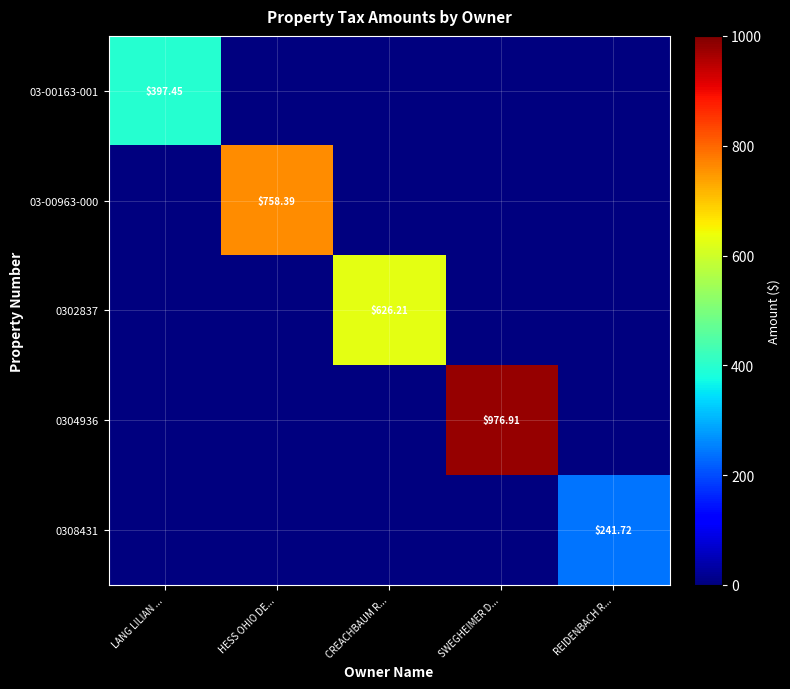

At which category is the sum across all series the highest?

SWEGHEIMER D...